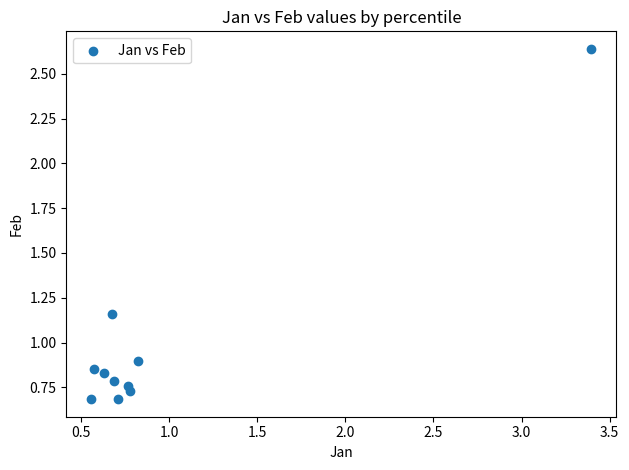

What is the average X value?

1.0